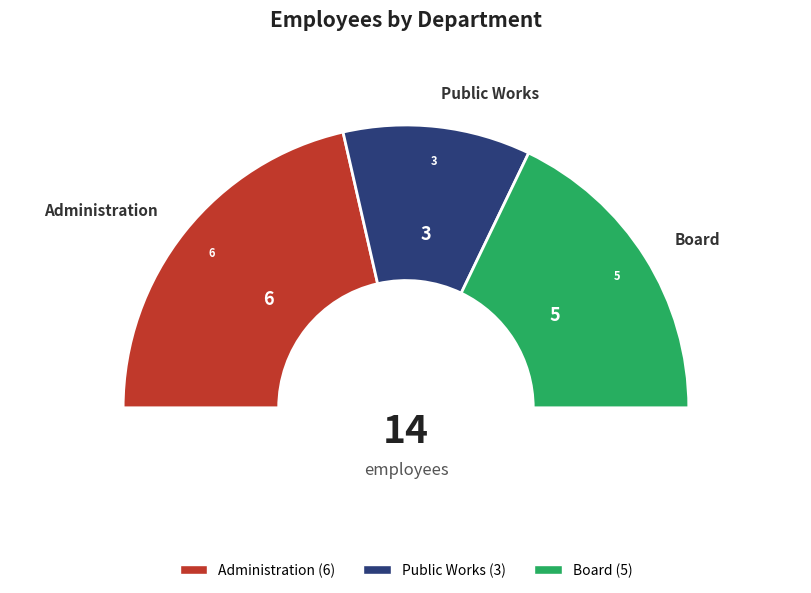

What percentage is the Administration slice, to the nearest percent?

43%